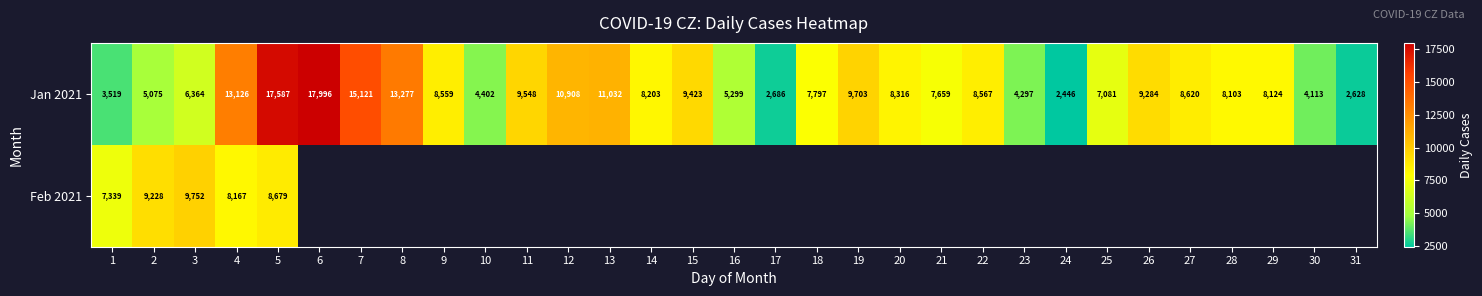

What is the difference between the highest and lowest values at 5?

8908